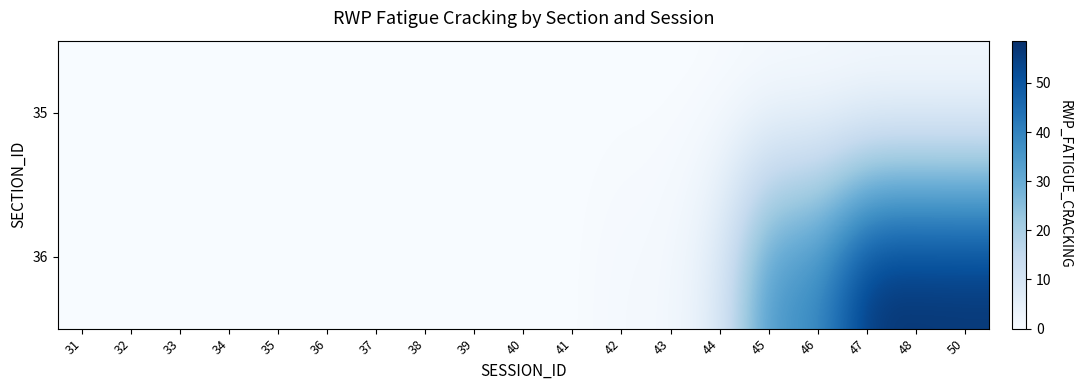

Reading right to left, list all the values displayed in this chart.

35: 50=0.0	48=0.0	47=0.0	46=0.0	45=0.0	44=0.0	43=0.0	42=0.0	41=0.0	40=0.0	39=0.0	38=0.0	37=0.0	36=0.0	35=0.0	34=0.0	33=0.0	32=0.0	31=0.0
36: 50=58.4	48=58.6	47=58.6	46=37.4	45=37.4	44=7.0	43=1.1	42=1.1	41=0.0	40=0.0	39=0.0	38=0.0	37=0.0	36=0.0	35=0.0	34=0.0	33=0.0	32=0.0	31=0.0